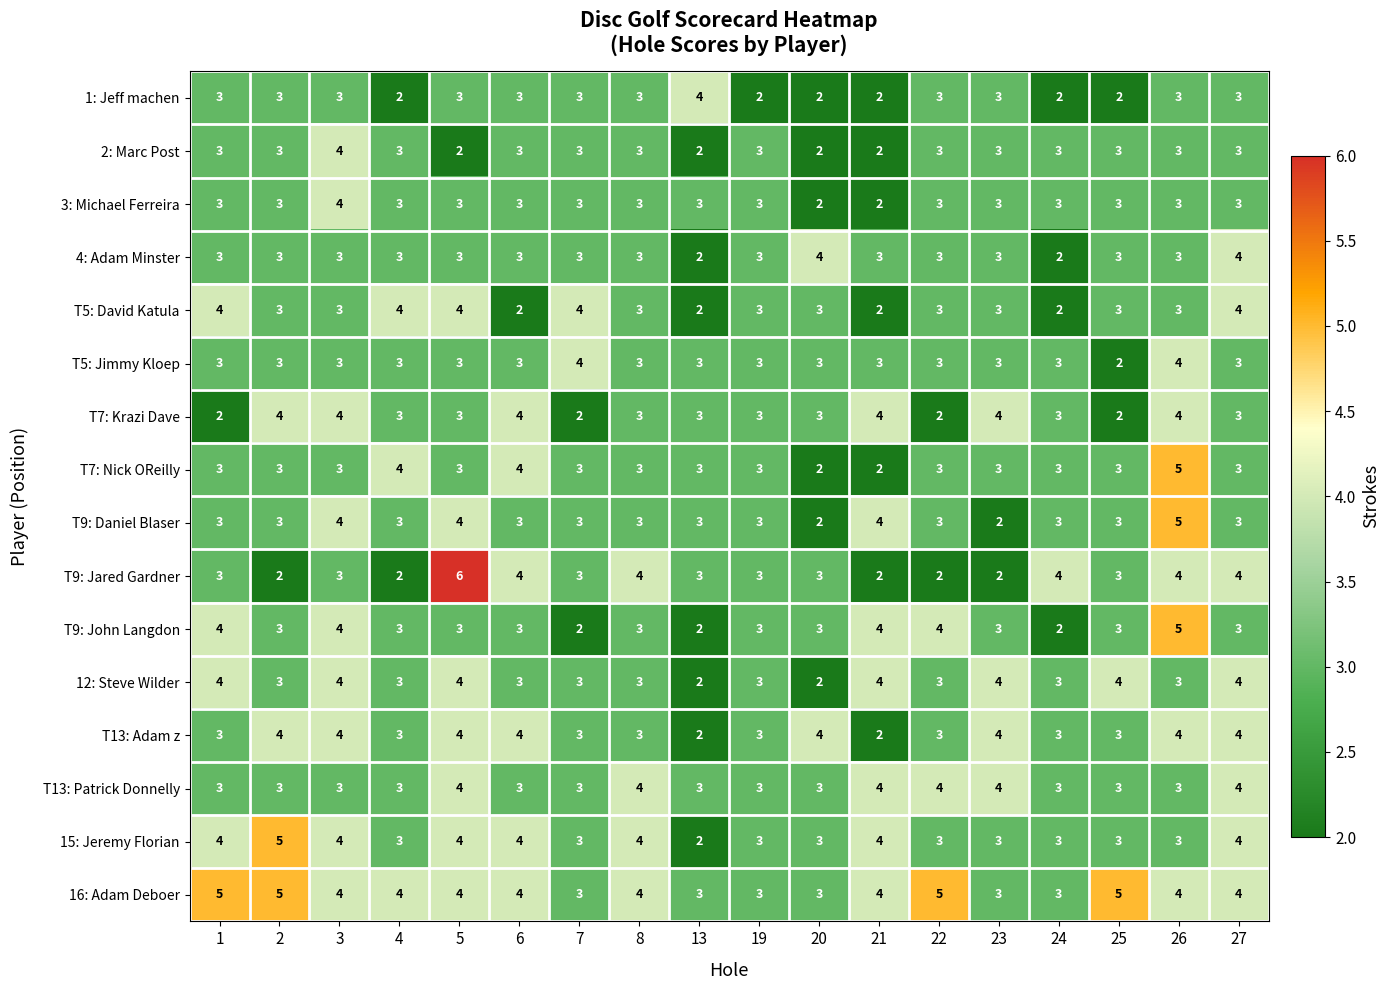

At which category does the chart reach its peak across all series?

5